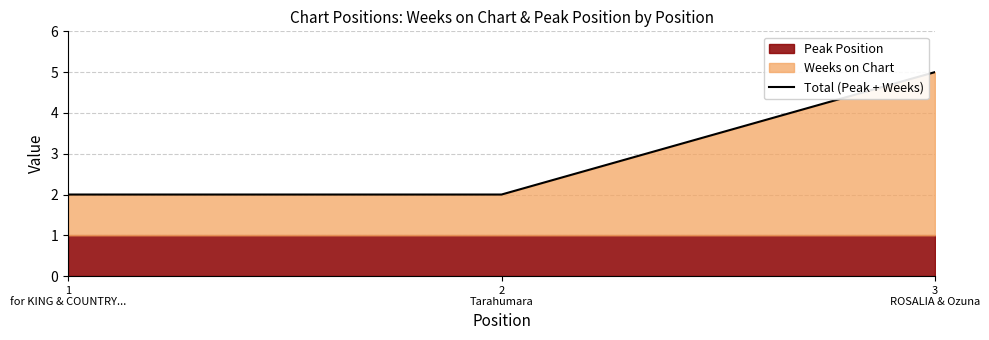

List the labels in order of value, smallest first.

1
for KING & COUNTRY..., 2
Tarahumara, 3
ROSALIA & Ozuna